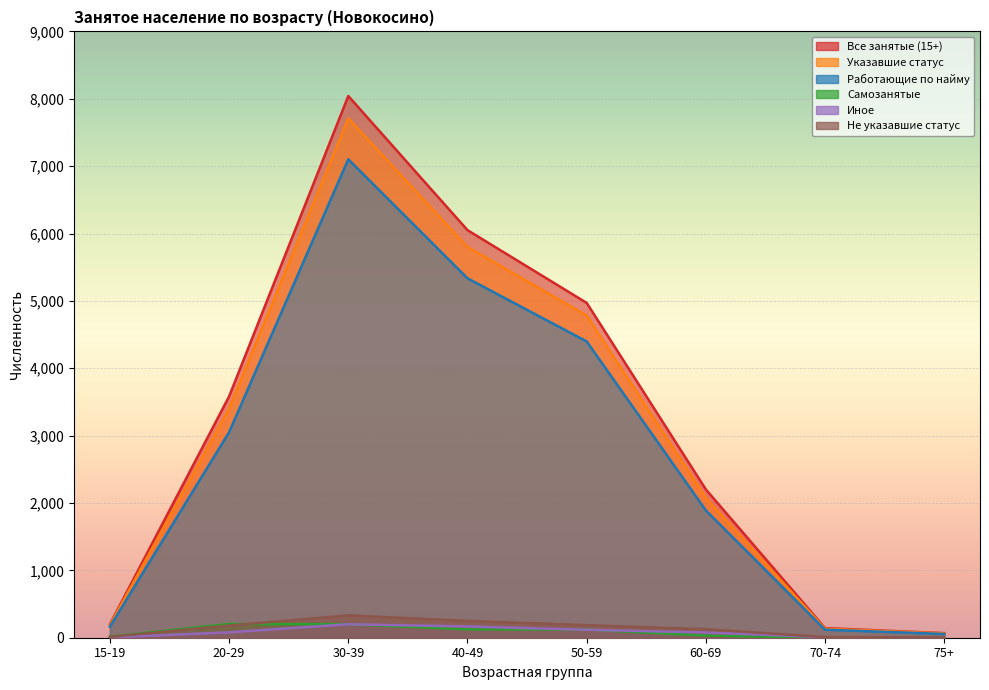

What is the maximum value for Все занятые (15+)?

8041